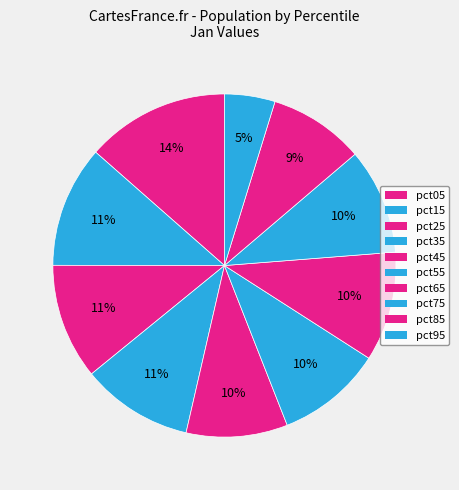

Count the number of slices in the pie.

10